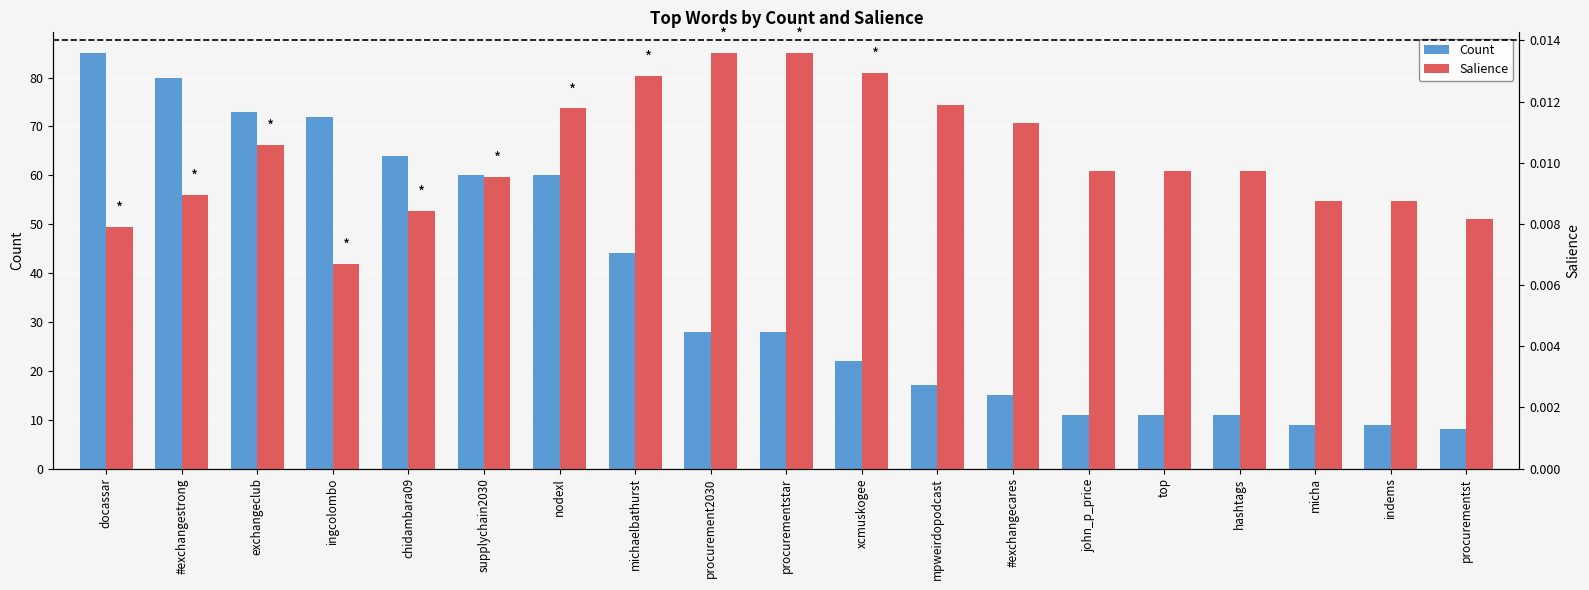

What is the label of the 14th bar from the right?

supplychain2030